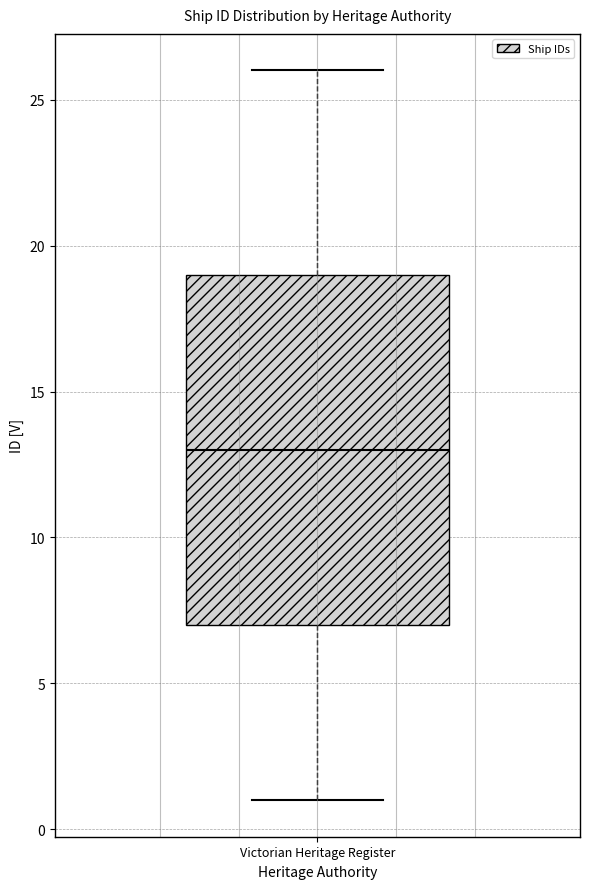

Read this box plot against the y-axis: the position of the median line, the range covered by the box, and the ends of both whiskers. The values are not printed on the chart, so give them approximately, as read against the axis.

median 13, box 7 to 19, whiskers 1 to 26